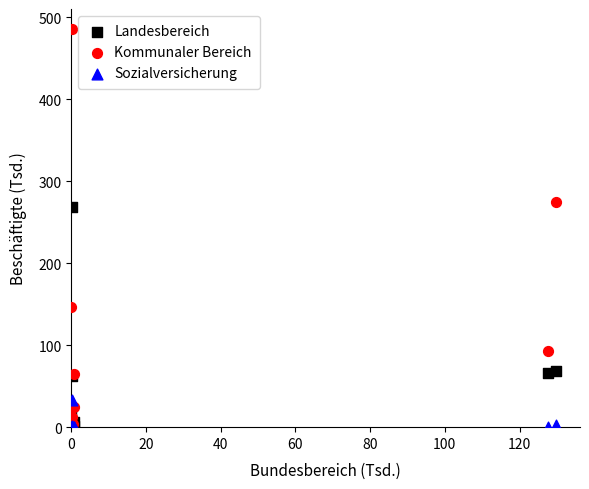

What are all the series names shown in the legend?

Landesbereich, Kommunaler Bereich, Sozialversicherung